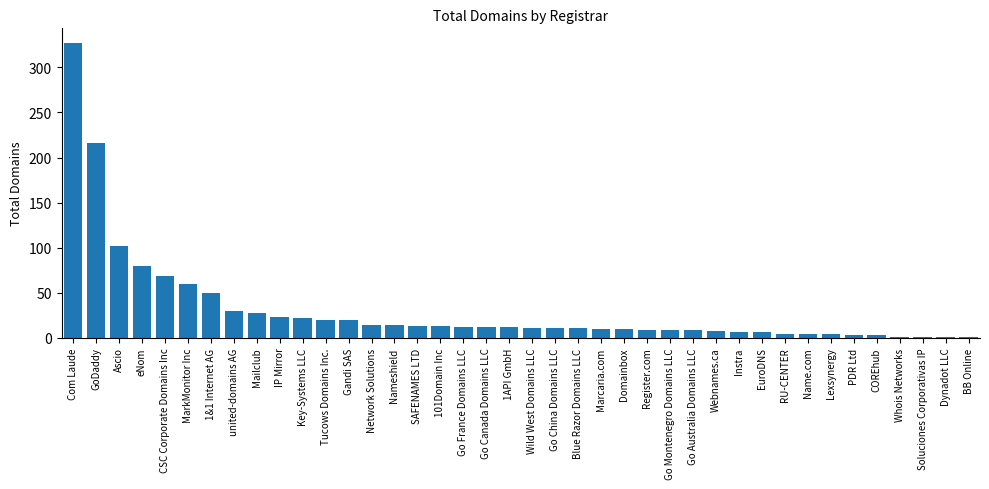

What is the sum of all values?

1258